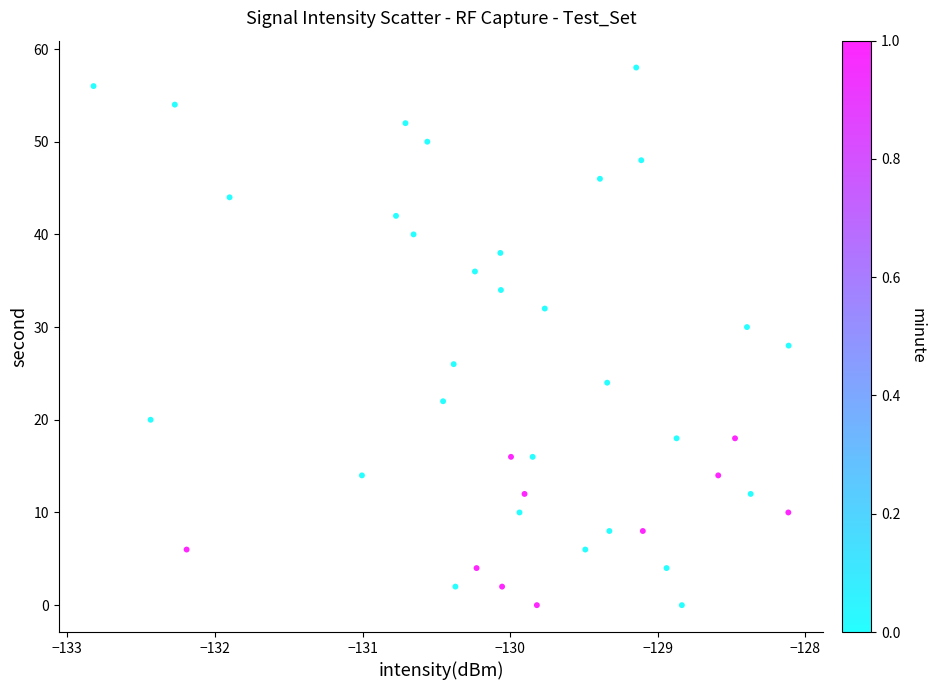

What is the range of Y values (max minus min)?

58